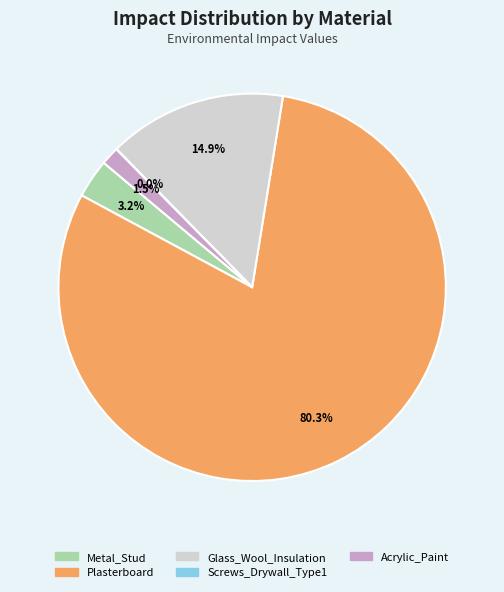

What percentage do Plasterboard and Metal_Stud together represent?

83.6%